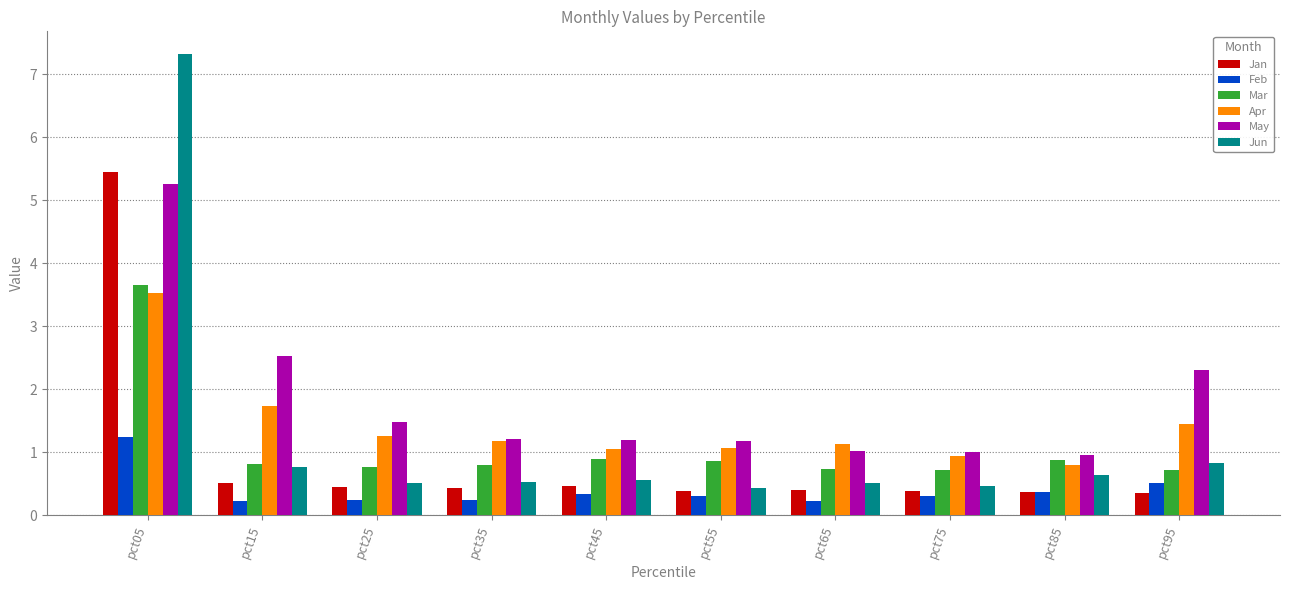

At which label is Jun closest to 3?

pct95